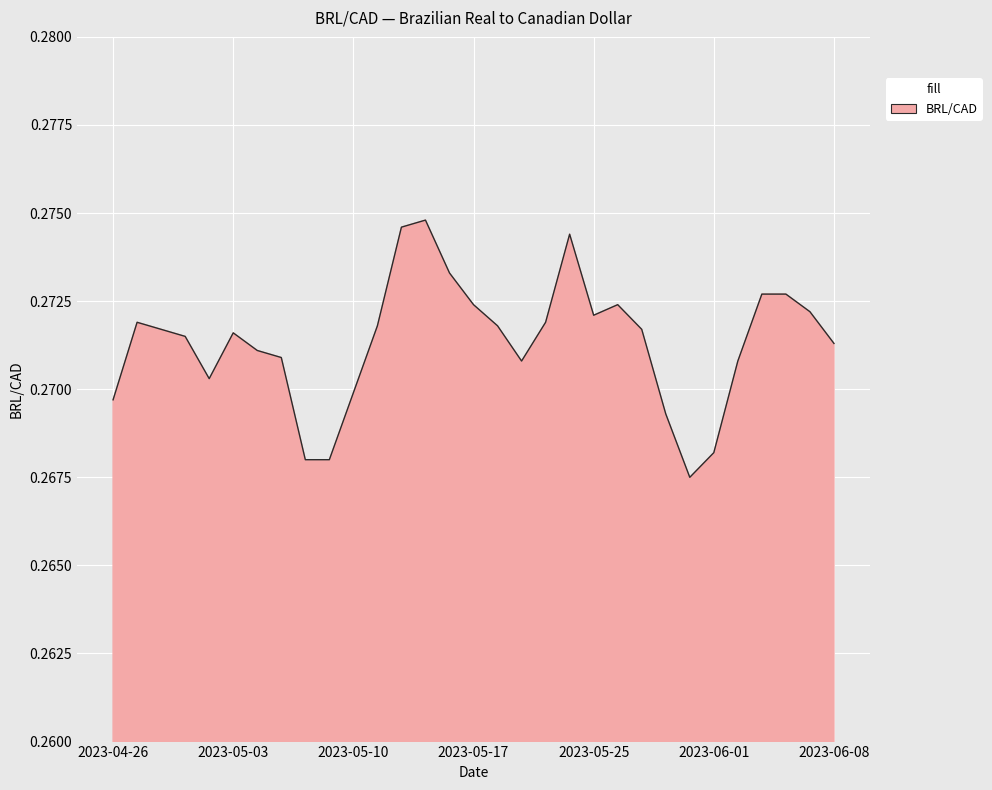

Rank the categories by value from highest to lowest.

2023-05-15, 2023-05-12, 2023-05-24, 2023-05-16, 2023-06-05, 2023-06-06, 2023-05-17, 2023-05-26, 2023-06-07, 2023-05-25, 2023-04-27, 2023-05-23, 2023-05-11, 2023-05-18, 2023-04-28, 2023-05-29, 2023-05-03, 2023-05-01, 2023-06-08, 2023-05-04, 2023-05-05, 2023-05-19, 2023-06-02, 2023-05-02, 2023-05-10, 2023-04-26, 2023-05-30, 2023-06-01, 2023-05-08, 2023-05-09, 2023-05-31